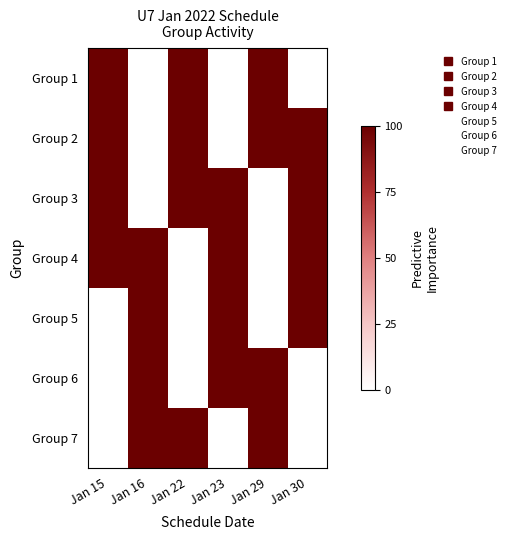

At which category is the sum across all series the highest?

Jan 15